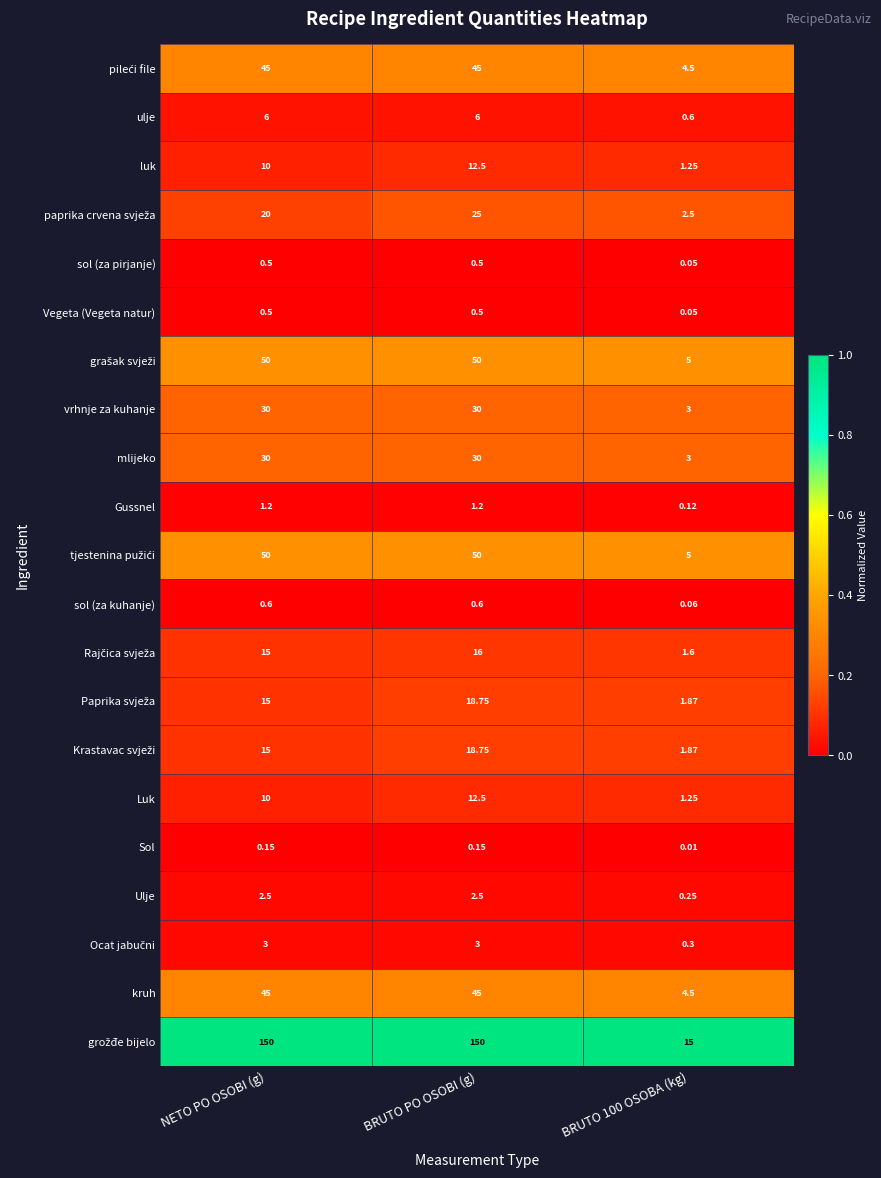

At how many categories does at least one series exceed 0?

3